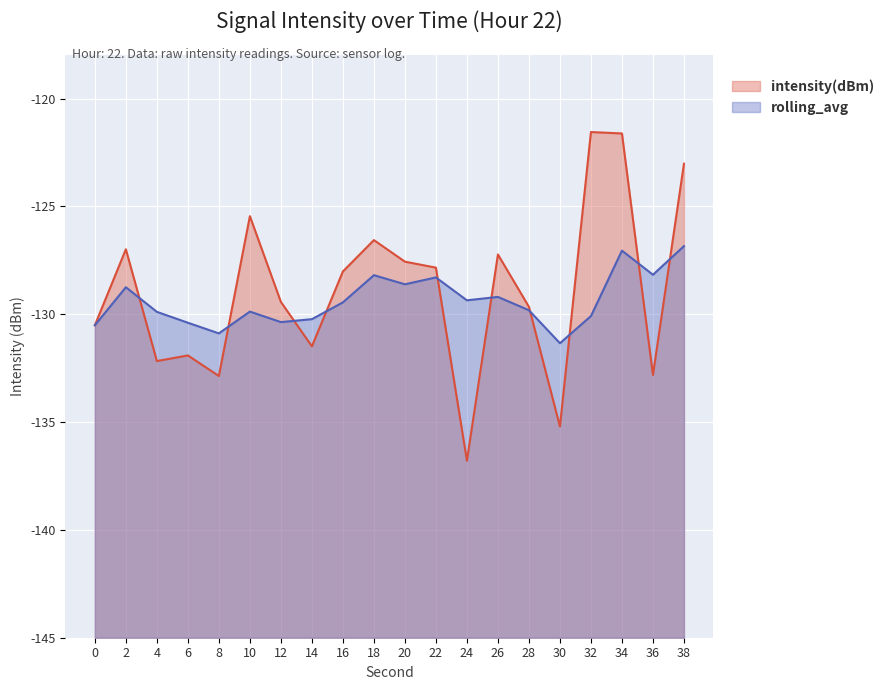

What is the smallest value displayed?

-136.8